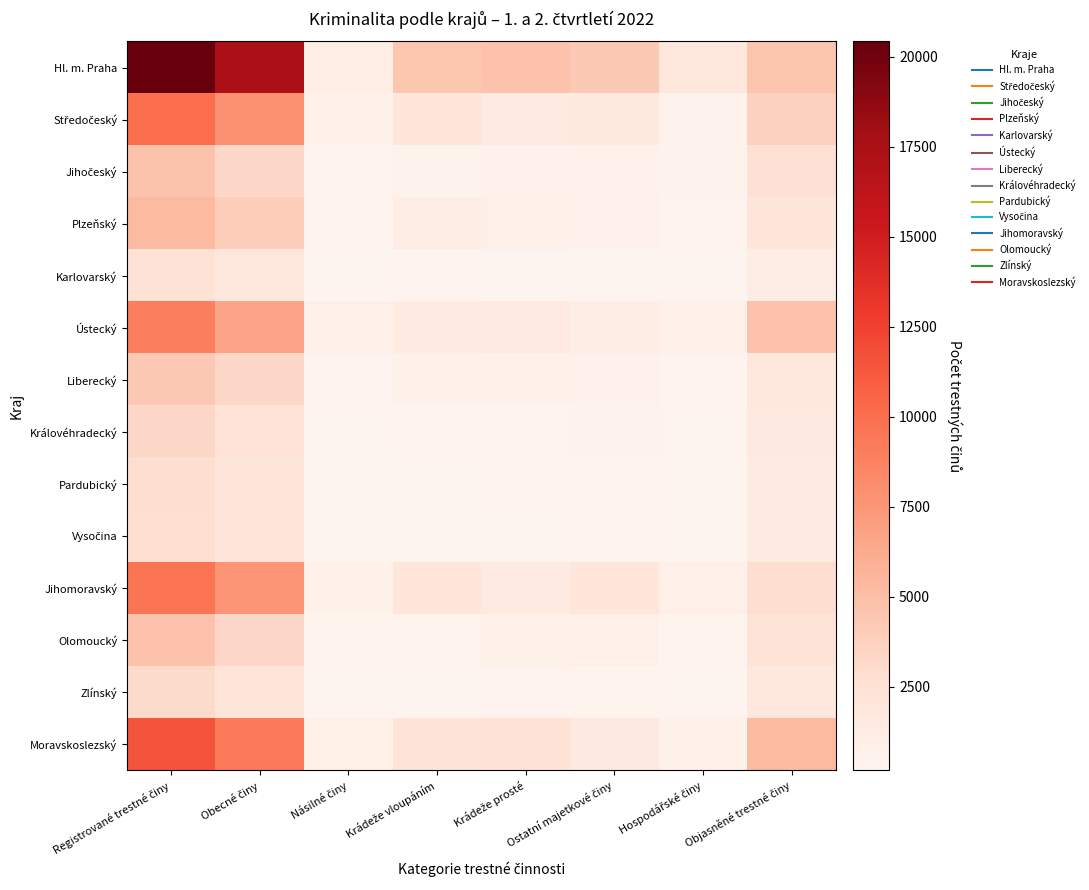

At which category is the sum across all series the highest?

Registrované trestné činy